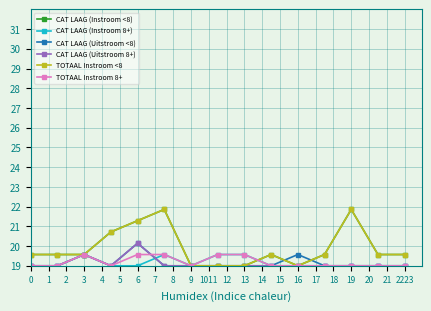

Is this an area chart (filled region under the line)?

No